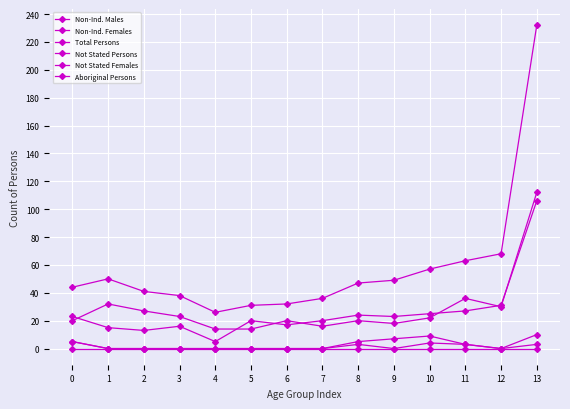

The Non-Ind. Males series shows 22 at 10. True or false?

True